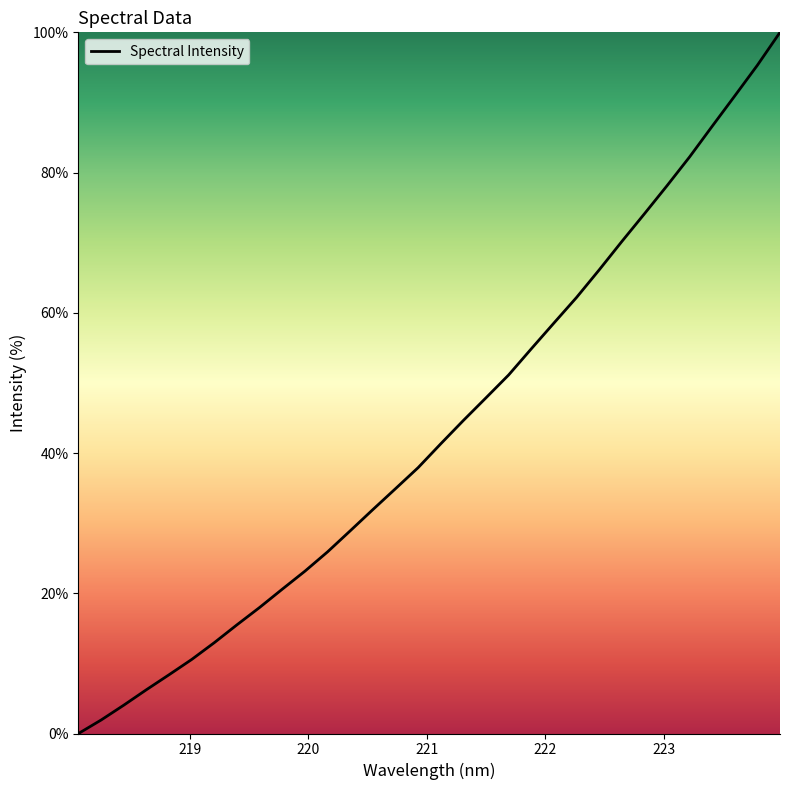

What is the maximum value shown in the chart?

100.0